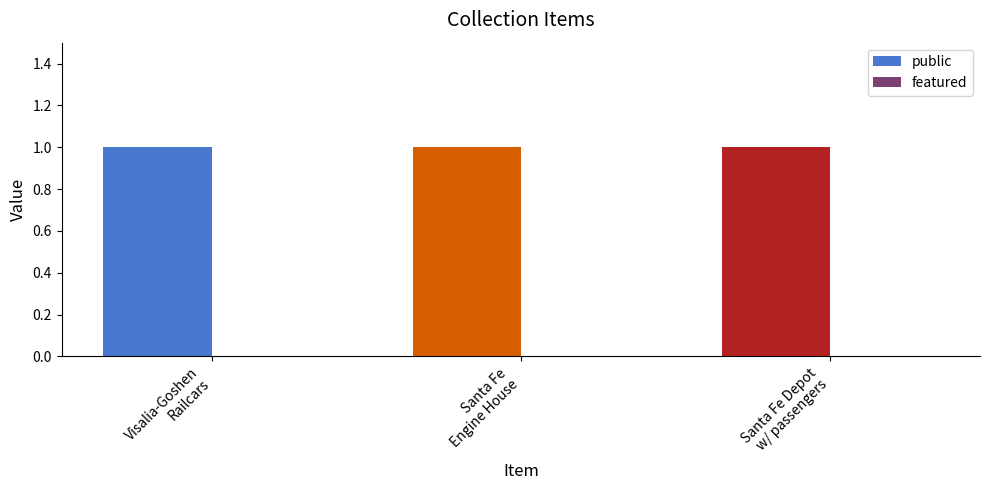

At which category is the sum across all series the highest?

Visalia-Goshen
Railcars